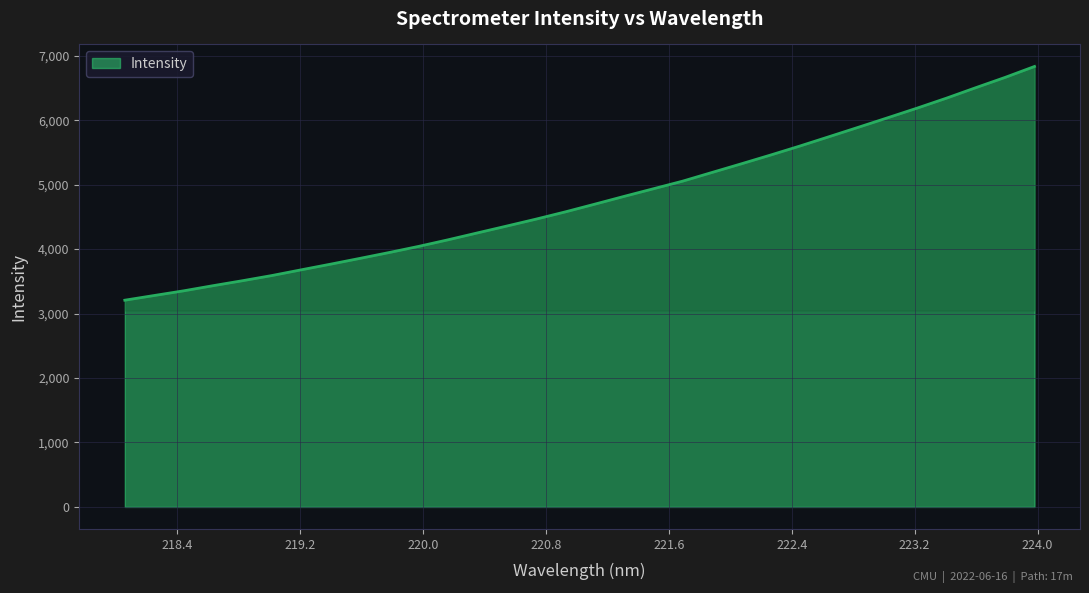

How many lines are shown in the chart?

1